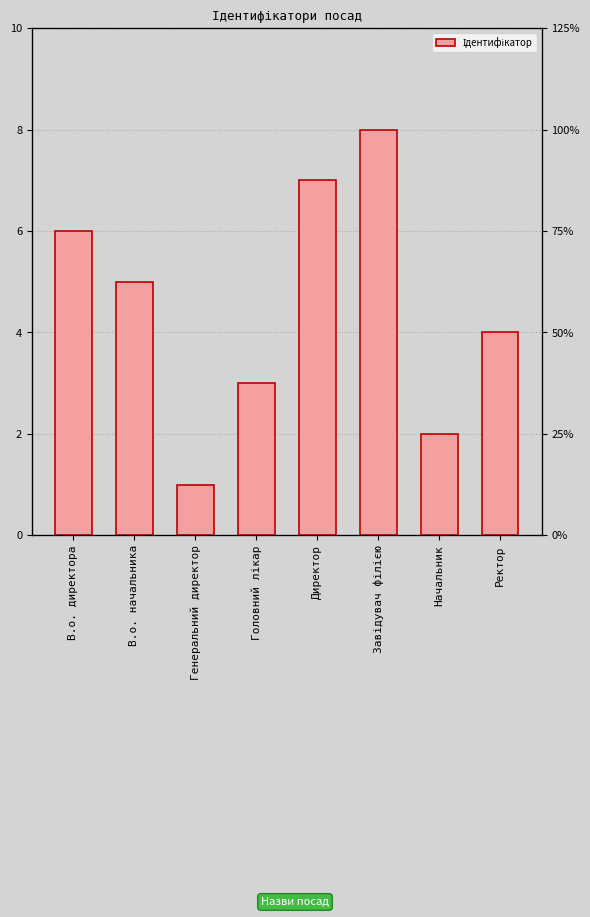

Rank the categories by value from highest to lowest.

Завідувач філією, Директор, В.о. директора, В.о. начальника, Ректор, Головний лікар, Начальник, Генеральний директор